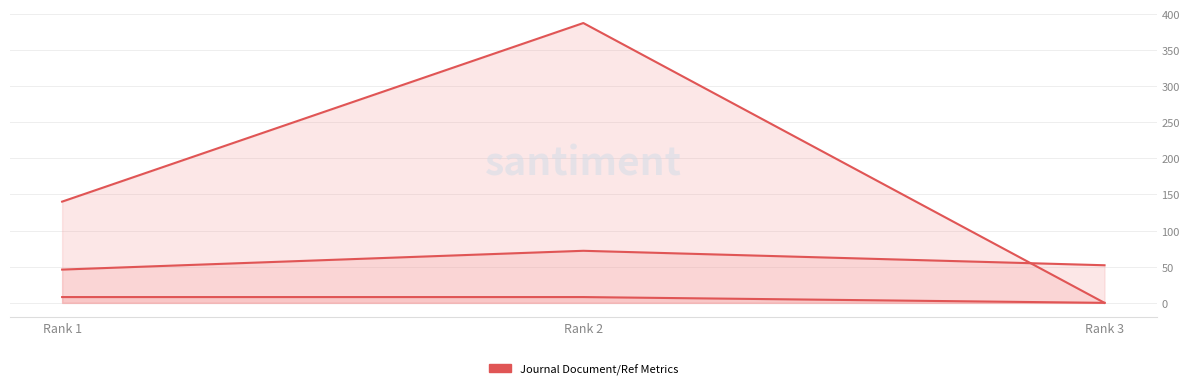

Read the Total Refs. value at Rank 2.

387